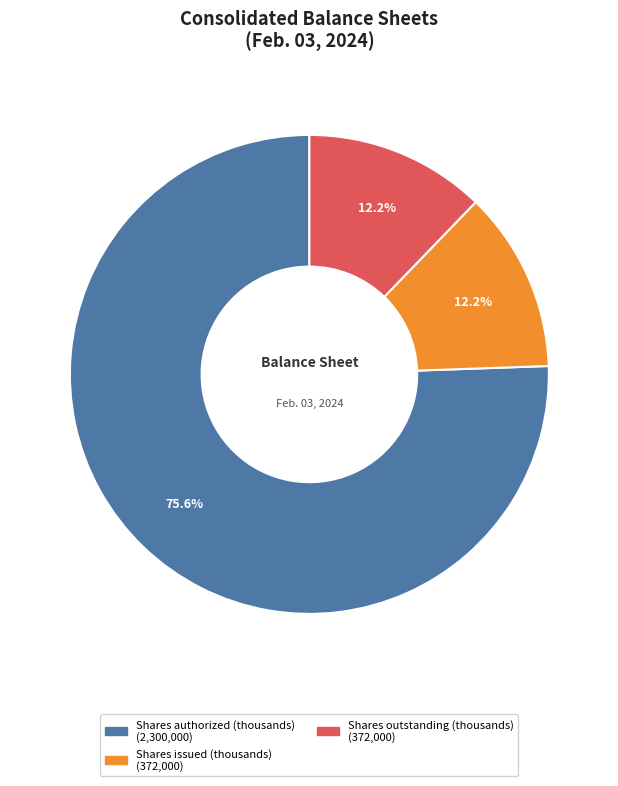

Does any single category account for the majority?

Yes